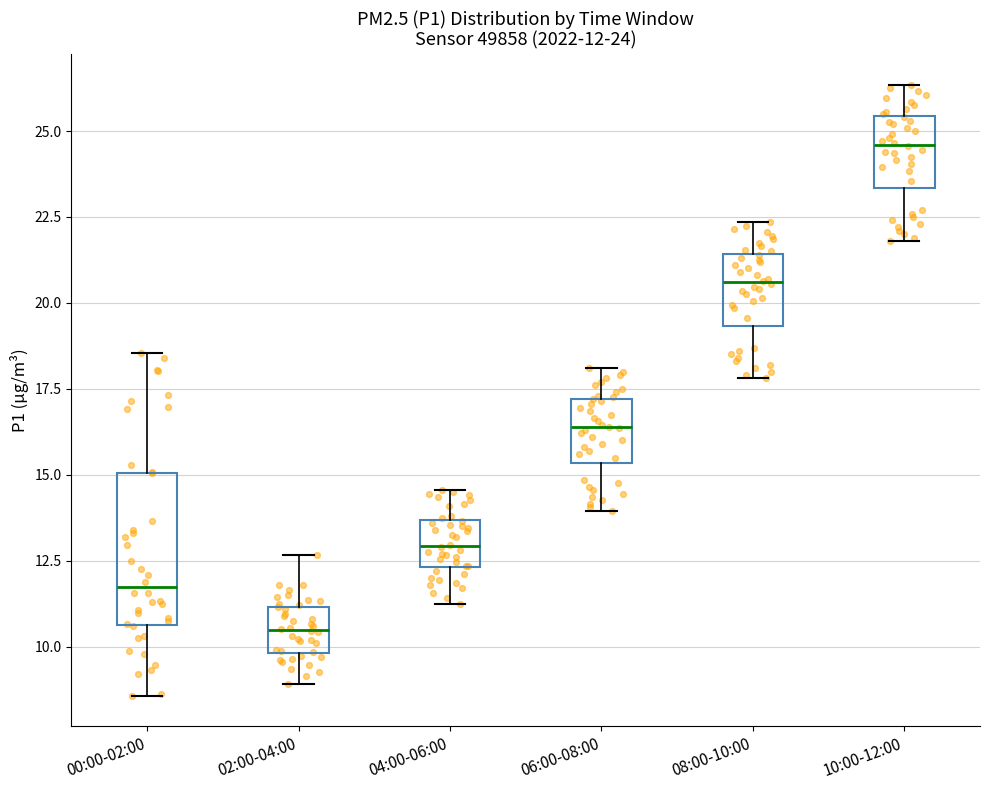

Comparing the boxes themselves (not the whiskers), which one is the tallest?

00:00-02:00